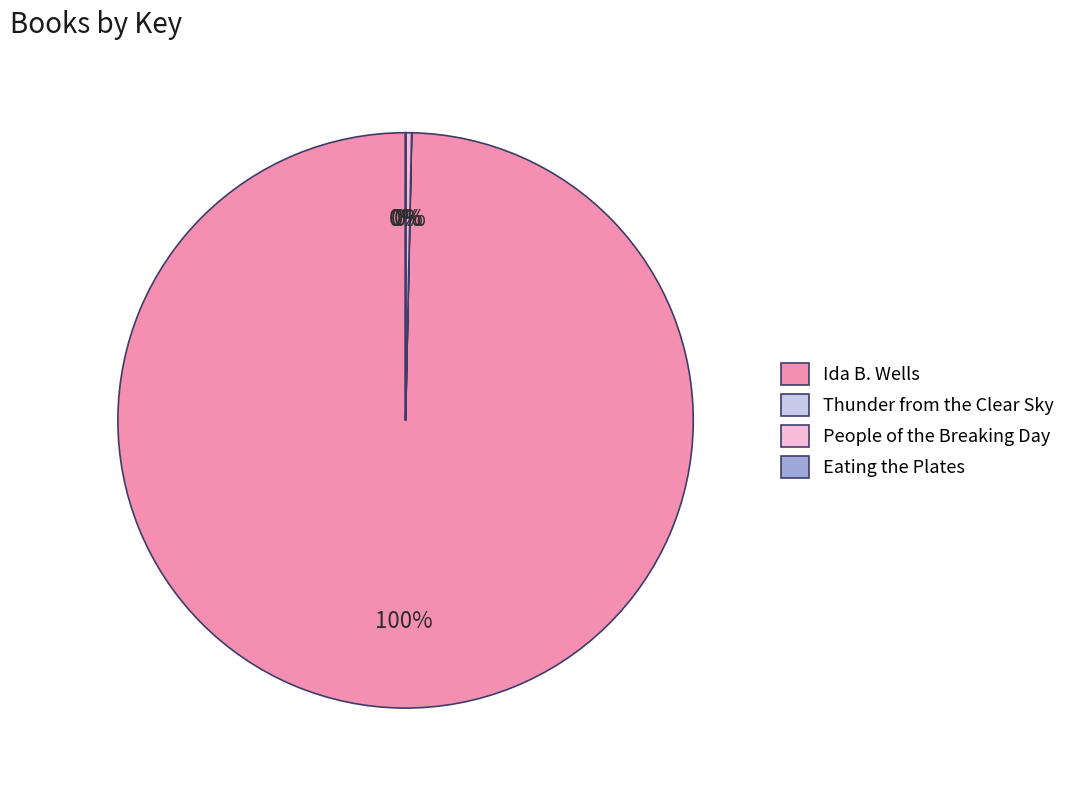

To the nearest percent, what is the difference between the largest and smallest slice percentages?

100%